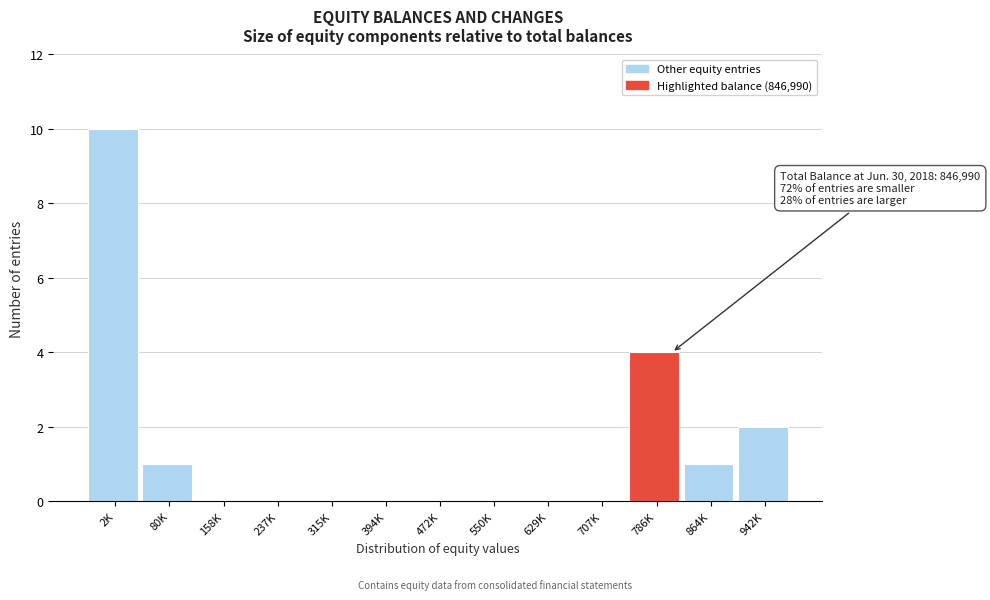

Reading right to left, extract all data points from this chart.

942K=2	864K=1	786K=4	707K=0	629K=0	550K=0	472K=0	394K=0	315K=0	237K=0	158K=0	80K=1	2K=10